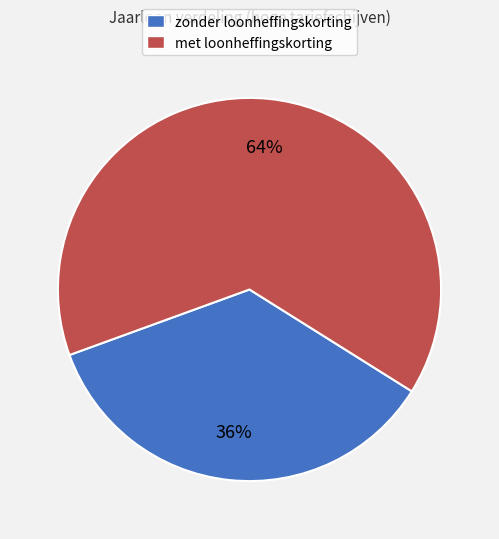

Do met loonheffingskorting and zonder loonheffingskorting together represent more than half of the pie?

Yes